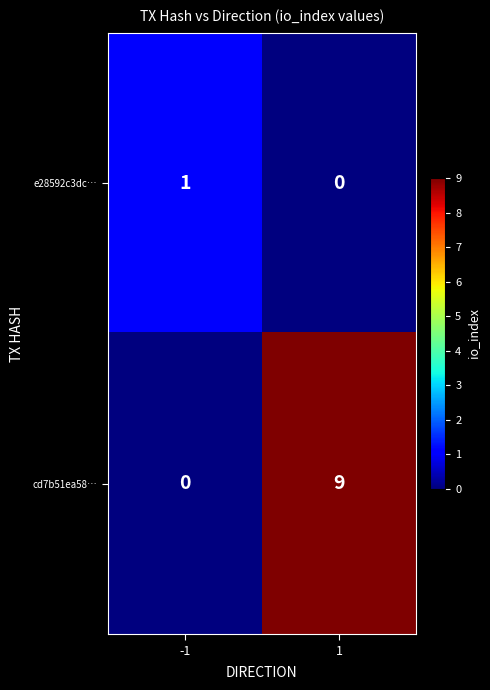

Which series has the widest spread of values?

cd7b51ea58…